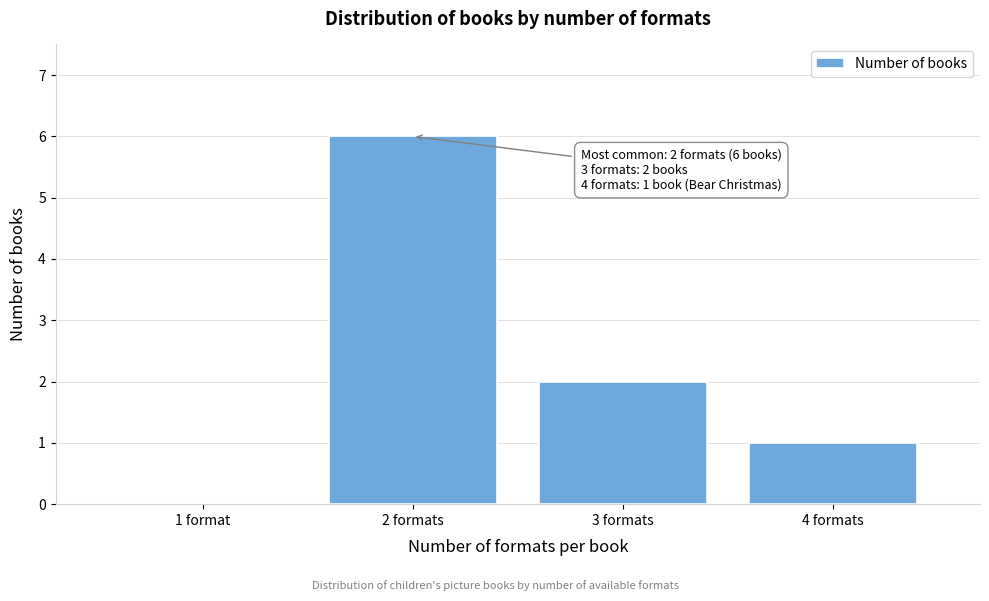

Reading left to right, list all the values displayed in this chart.

1 format=0	2 formats=6	3 formats=2	4 formats=1